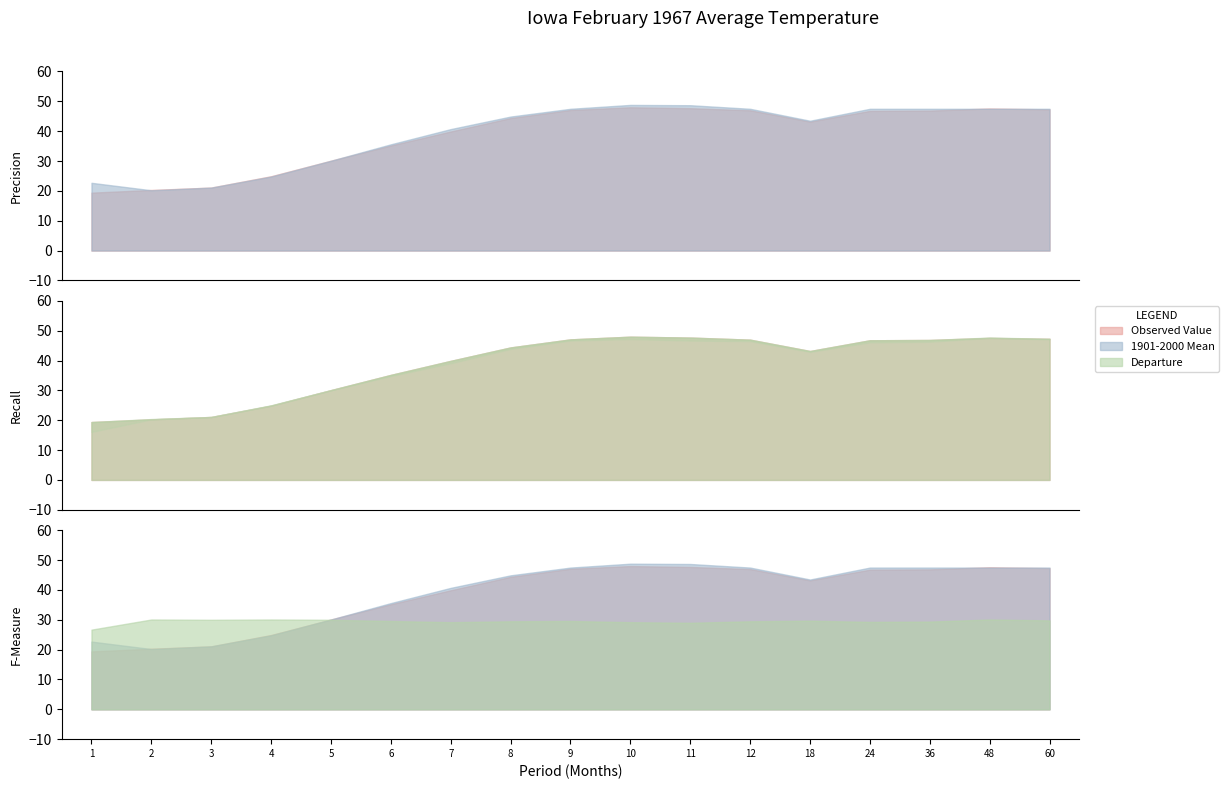

The Departure series shows -0.1 at 18. True or false?

False